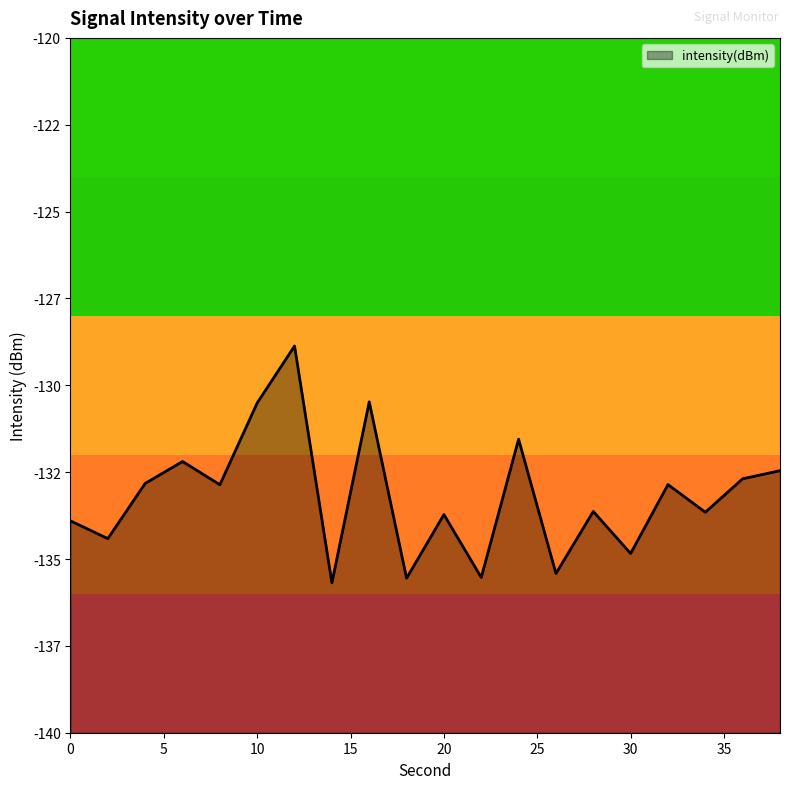

Rank the categories by value from highest to lowest.

12, 16, 10, 24, 6, 38, 36, 4, 32, 8, 28, 34, 20, 0, 2, 30, 26, 22, 18, 14